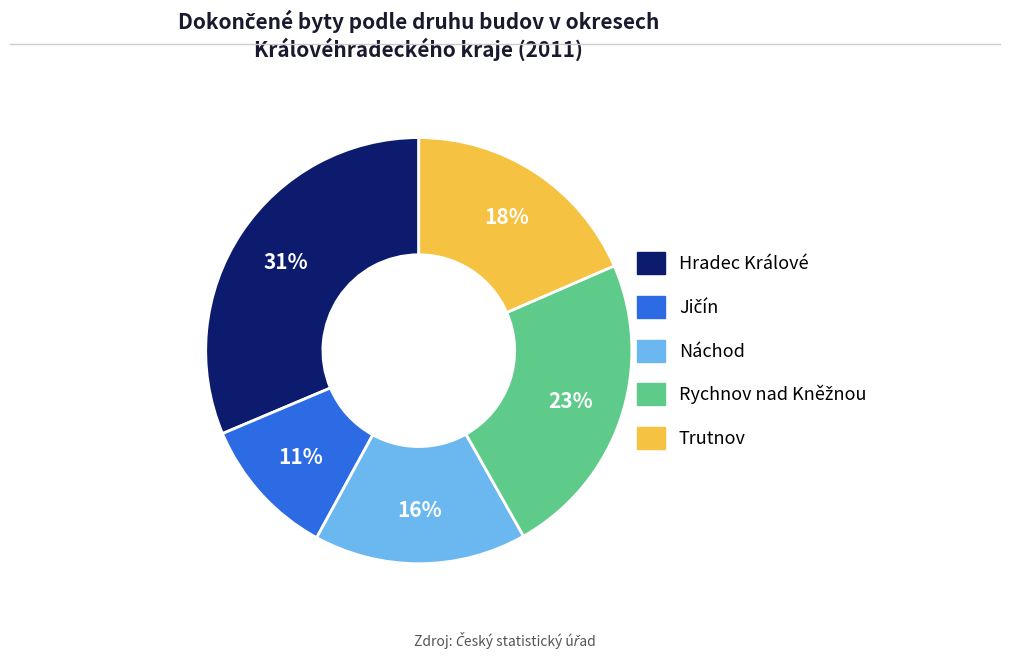

The Hradec Králové slice represents 31% of the pie. True or false?

True